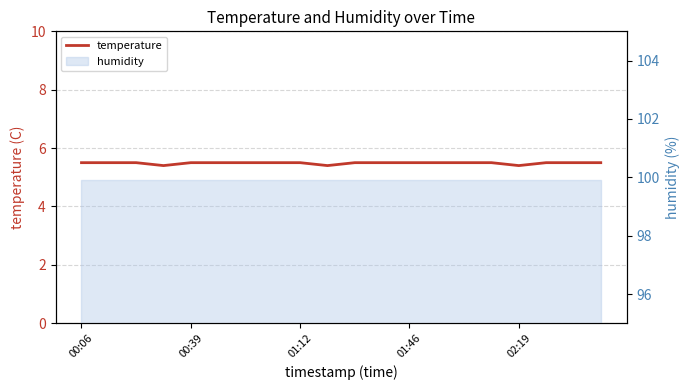

Count the values in the range 5 to 6.

20